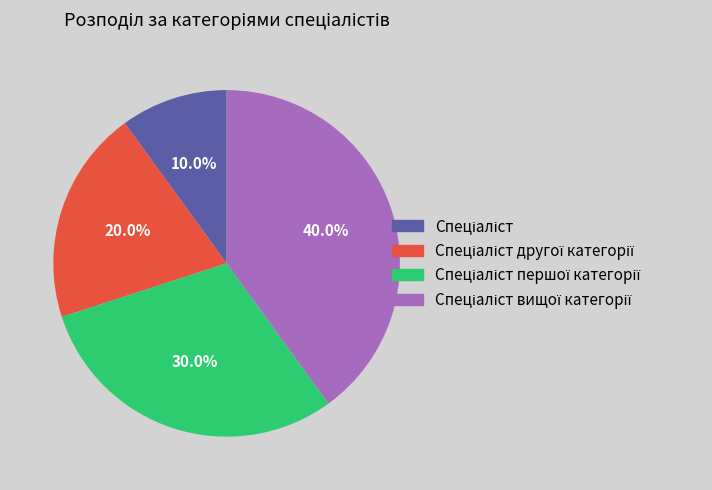

How many segments does this pie chart have?

4